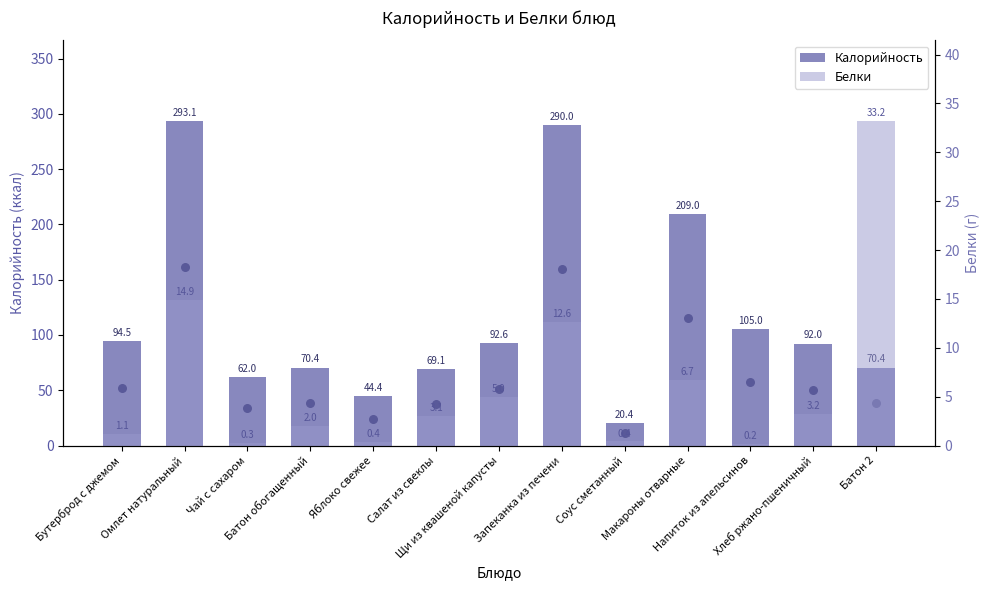

At how many categories does at least one series exceed 165?

3